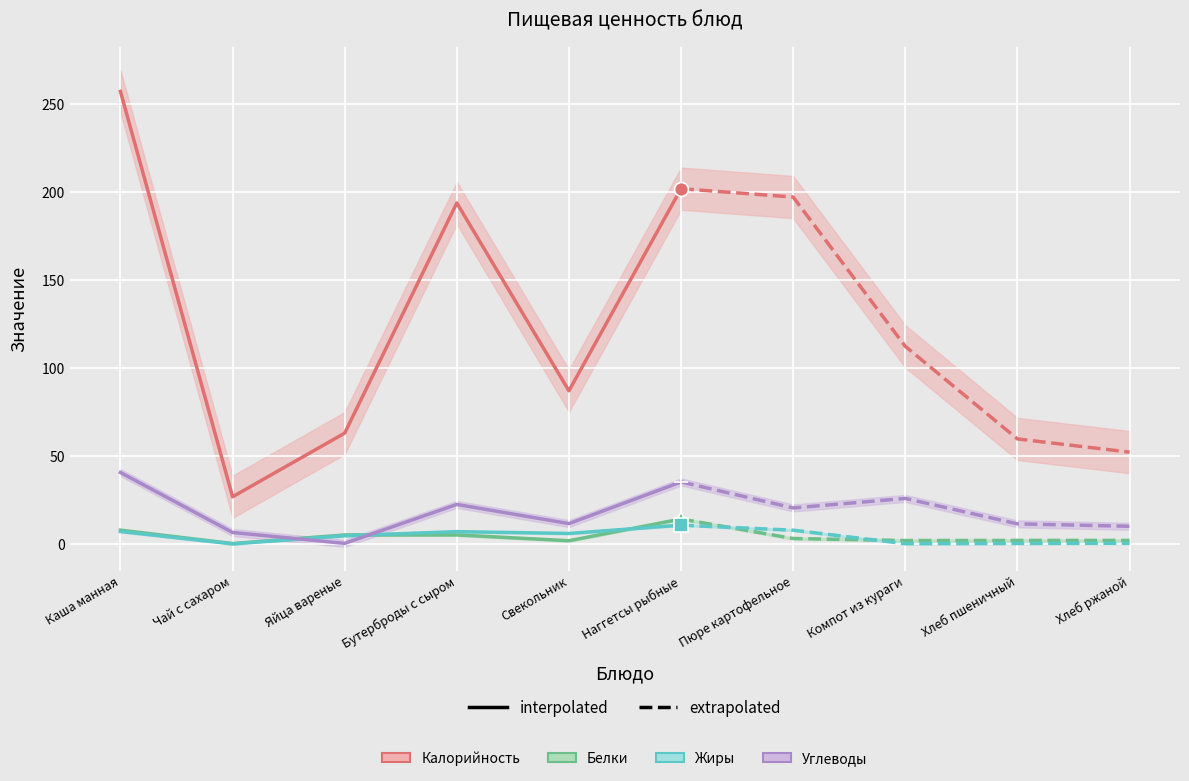

Which category has the lowest value in the Белки series?

Чай с сахаром